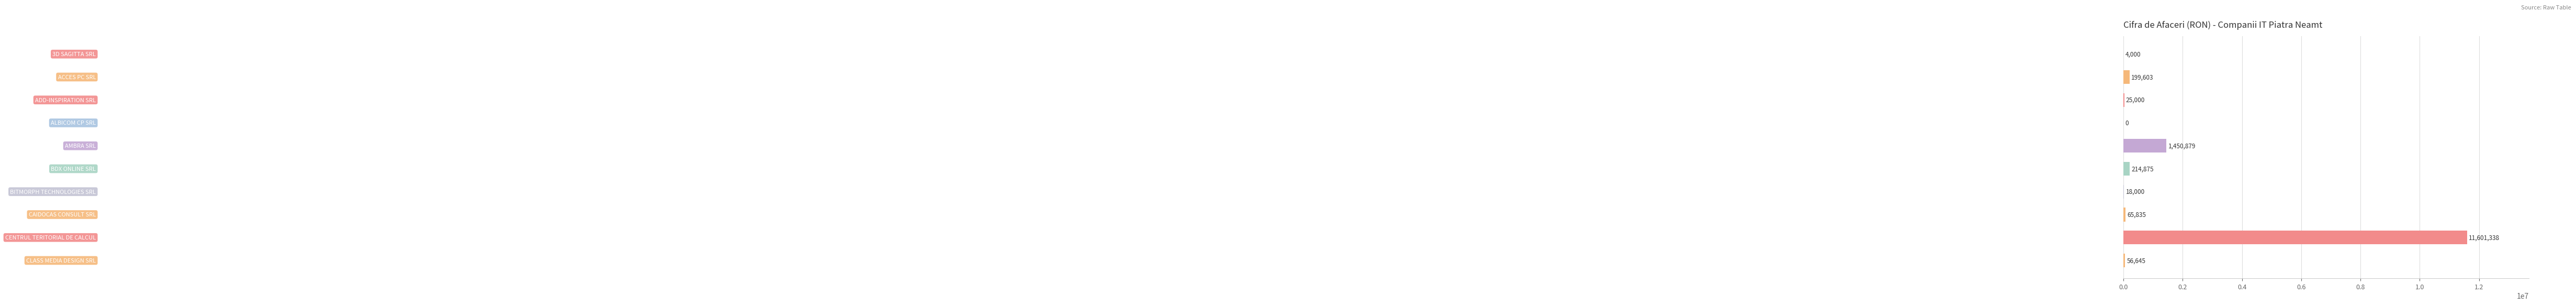

What is the sum of all values?

13636175